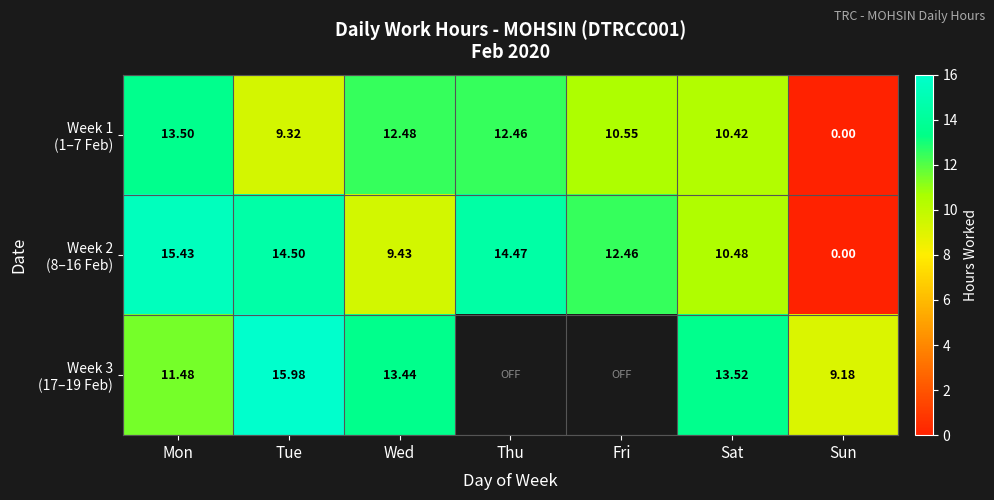

At which label does Week 3 (17–19 Feb) first exceed 13?

Tue